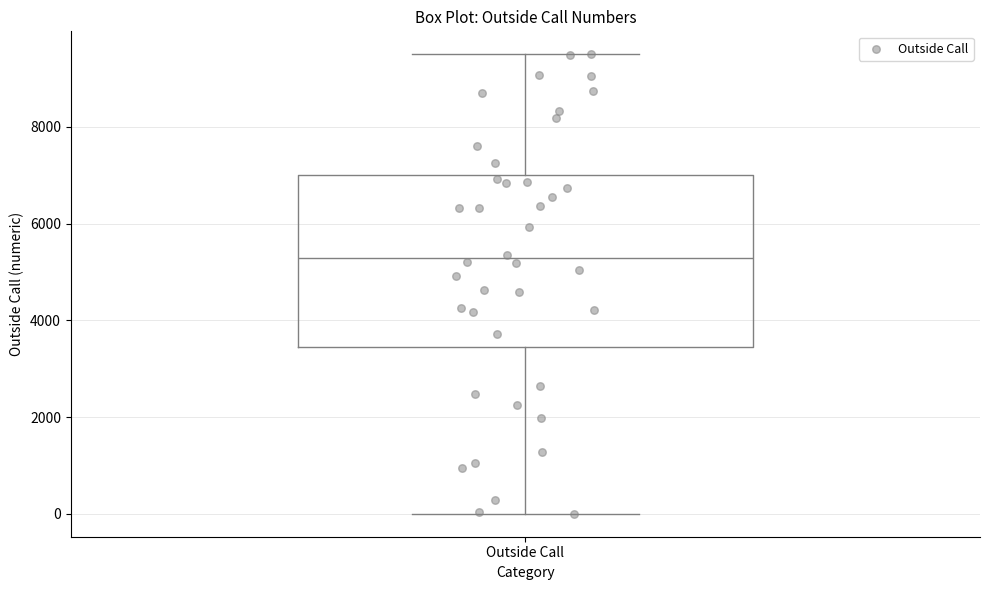

Where is the lower edge of the box for Outside Call on the y-axis? The values are not printed on the chart, so give them approximately, as read against the axis.

3400